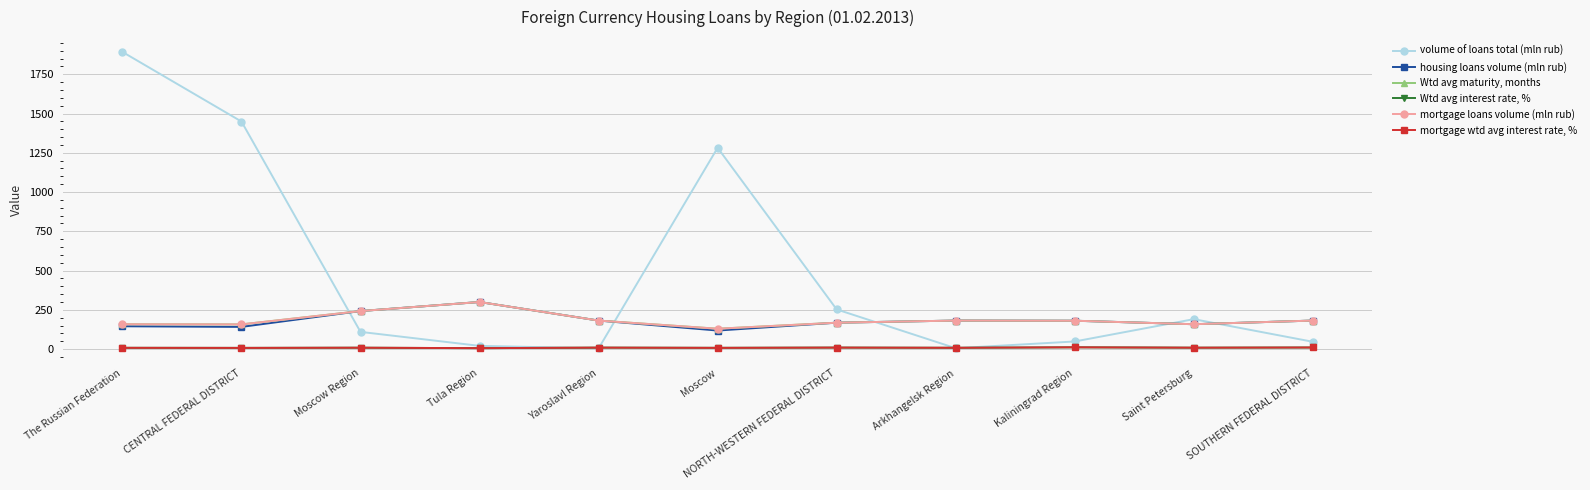

At CENTRAL FEDERAL DISTRICT, list the series in order from smallest to largest.

mortgage wtd avg interest rate, %, Wtd avg interest rate, %, housing loans volume (mln rub), Wtd avg maturity, months, mortgage loans volume (mln rub), volume of loans total (mln rub)